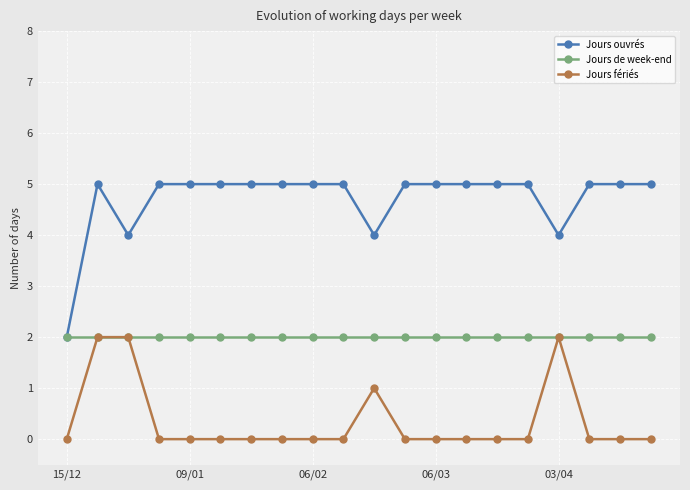

Reading right to left, list all the values displayed in this chart.

Jours ouvrés: 5	5	5	4	5	5	5	5	5	4	5	5	5	5	5	5	5	4	5	2
Jours de week-end: 2	2	2	2	2	2	2	2	2	2	2	2	2	2	2	2	2	2	2	2
Jours fériés: 0	0	0	2	0	0	0	0	0	1	0	0	0	0	0	0	0	2	2	0